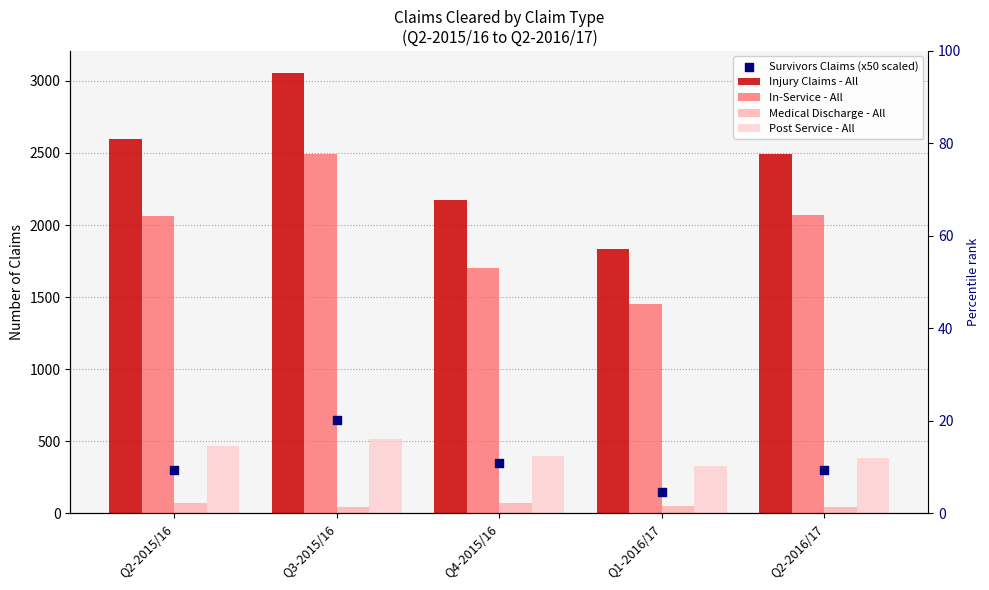

Which series contains the lowest Y value?

Medical Discharge - All